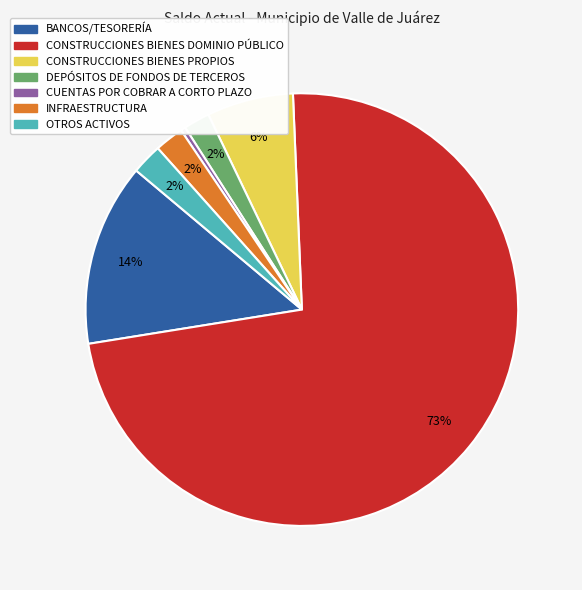

Does any single category account for the majority?

Yes